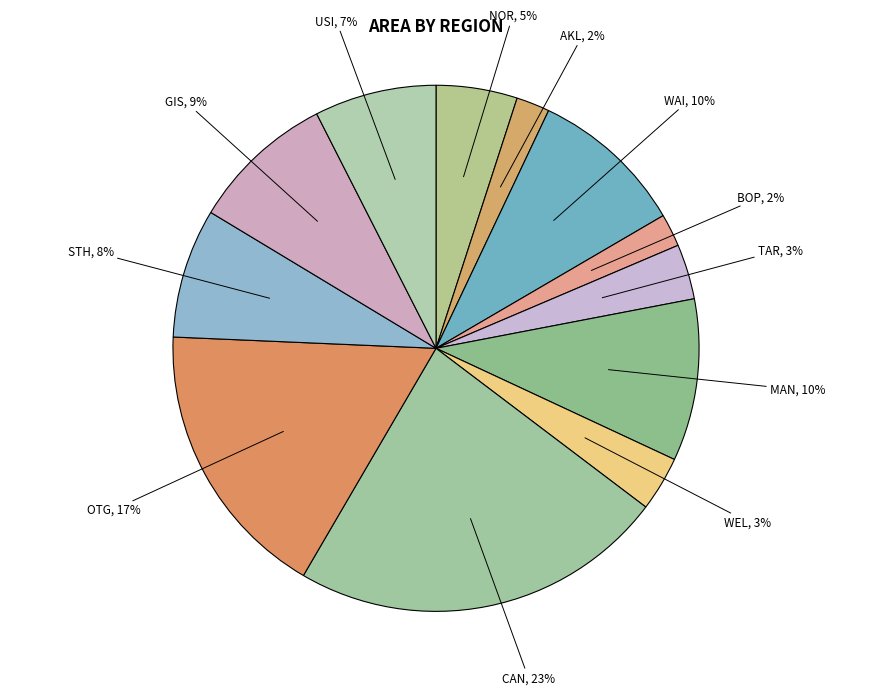

The NOR slice represents 5% of the pie. True or false?

True